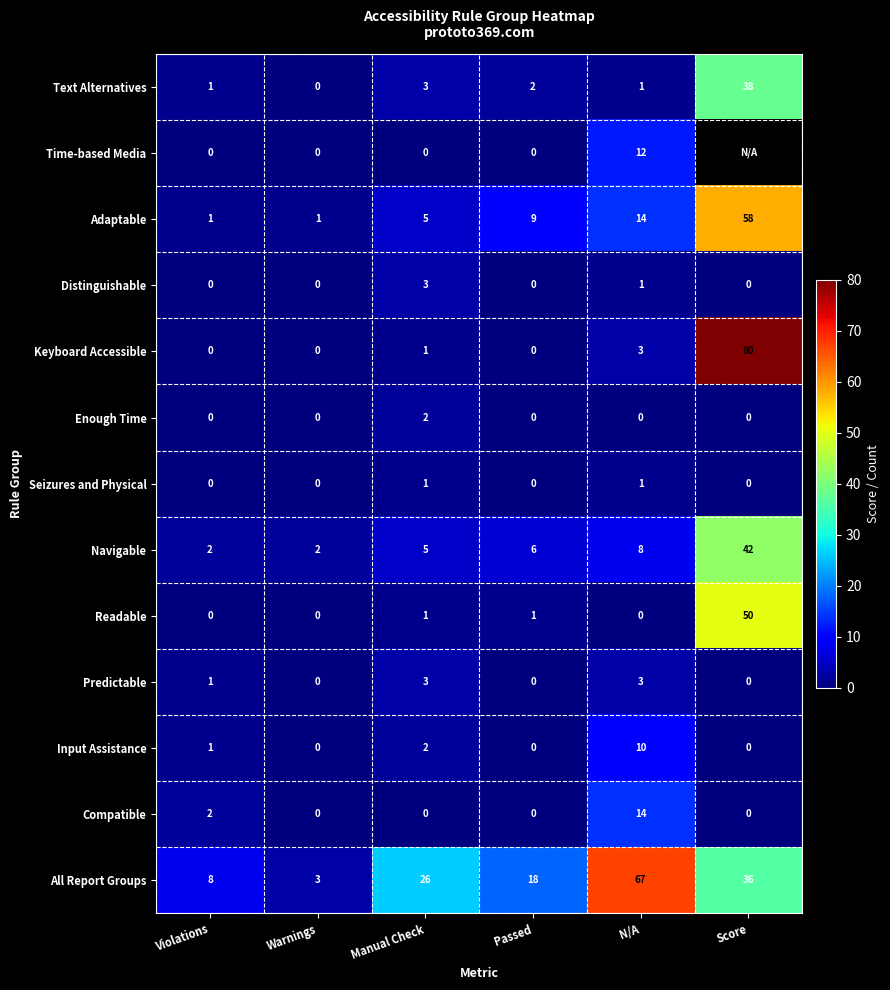

What is the sum of the Text Alternatives values at Violations and Manual Check?

4